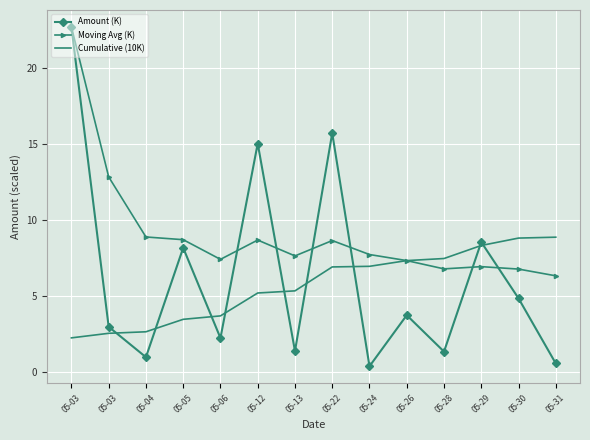

What are all the series names shown in the legend?

Amount (K), Moving Avg (K), Cumulative (10K)